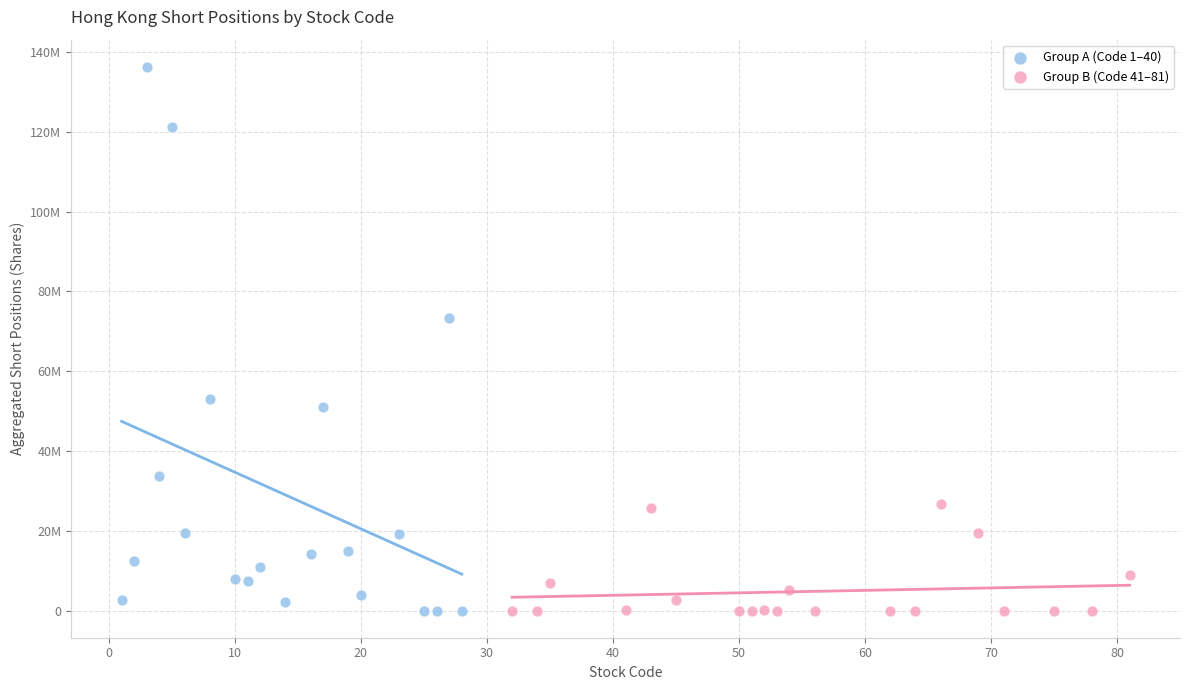

Which series has the largest Y range (max minus min)?

Group A (Code 1–40)